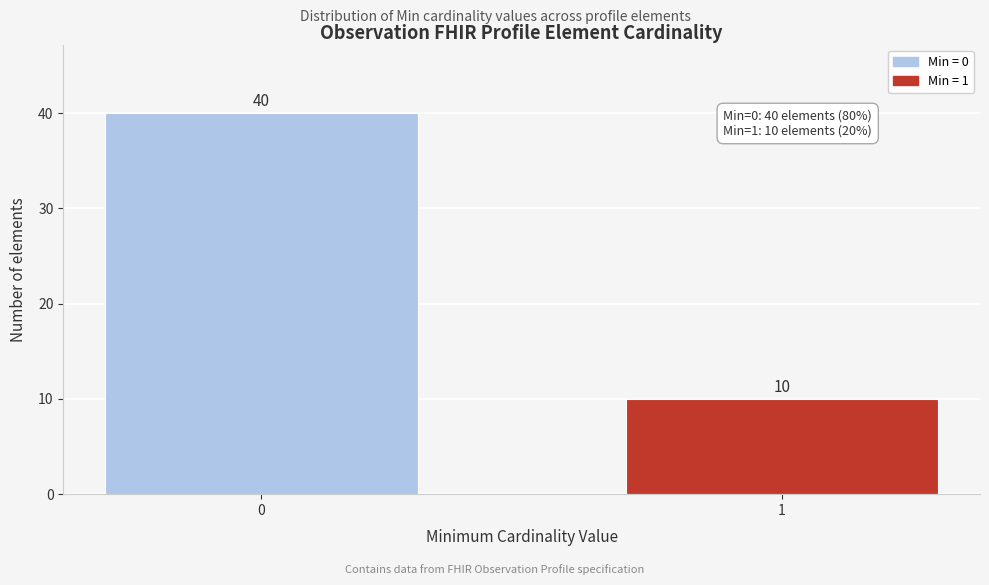

Reading left to right, transcribe all the data shown in this chart.

0=40	1=10